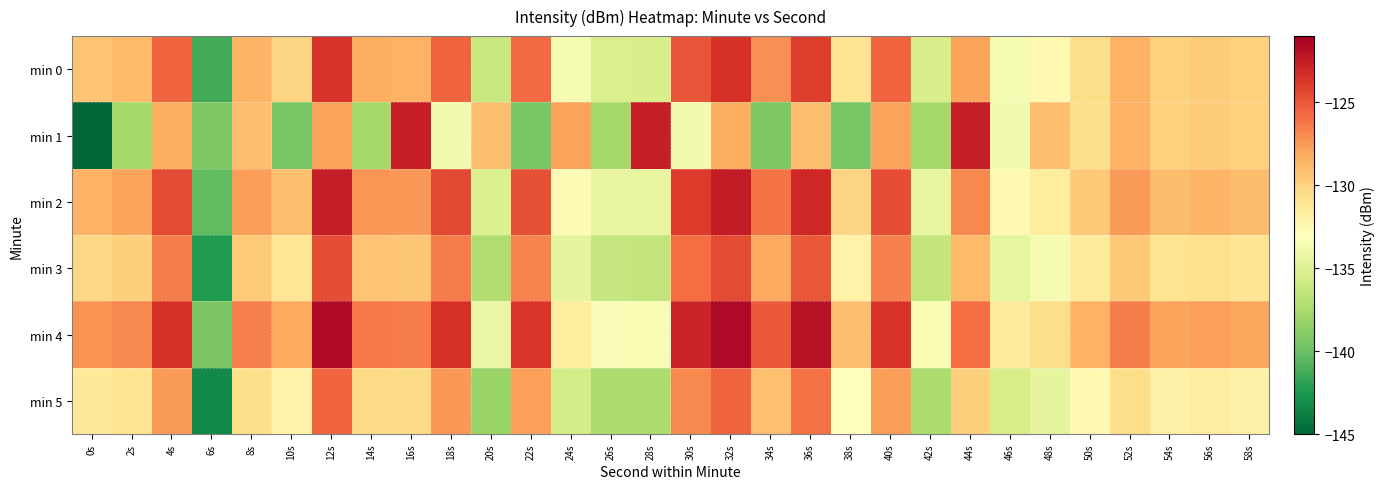

What is the spread (max minus min) of values at 0s?

17.9